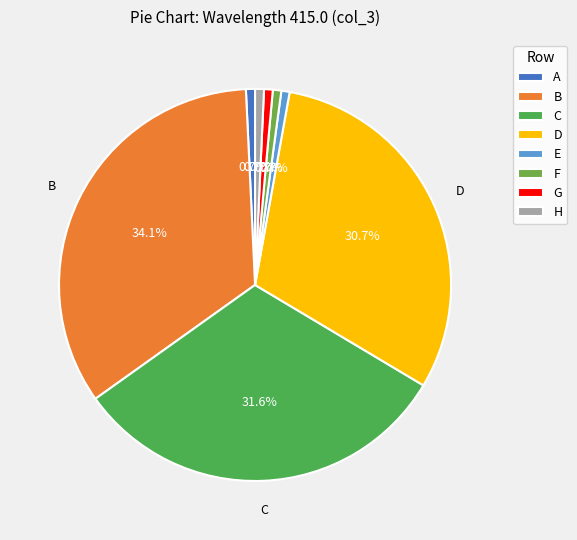

Rank the categories by value from lowest to highest.

E, F, G, H, A, D, C, B